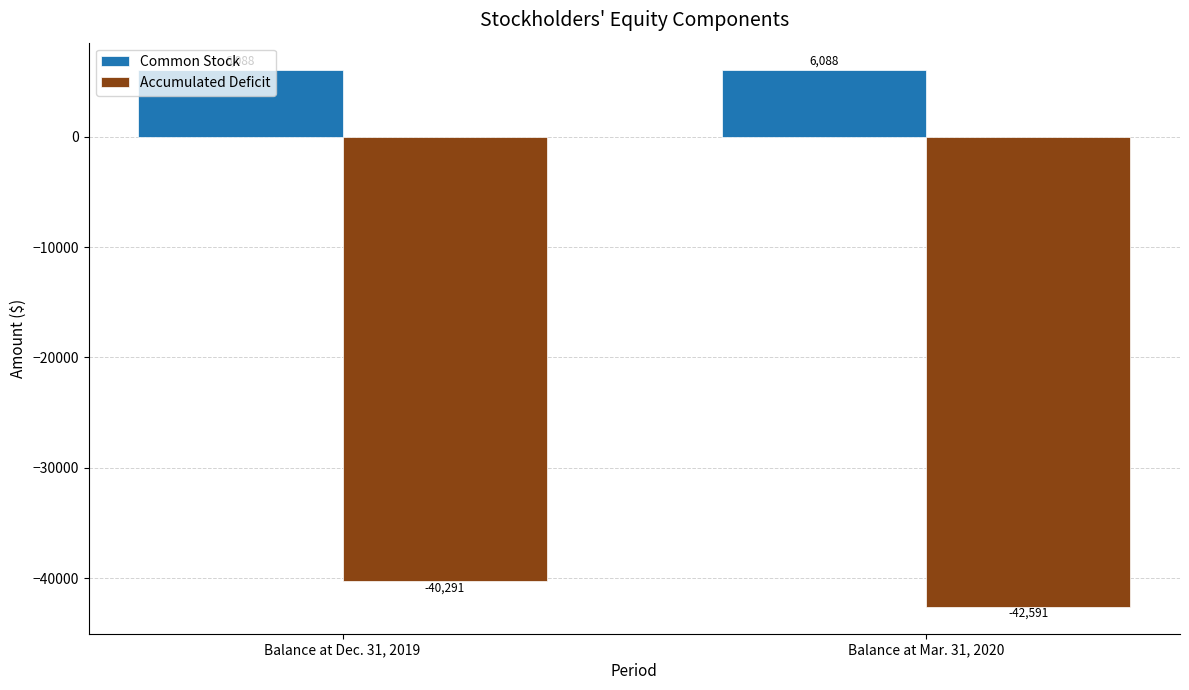

What is the sum of the Accumulated Deficit values at Balance at Dec. 31, 2019 and Balance at Mar. 31, 2020?

-82882